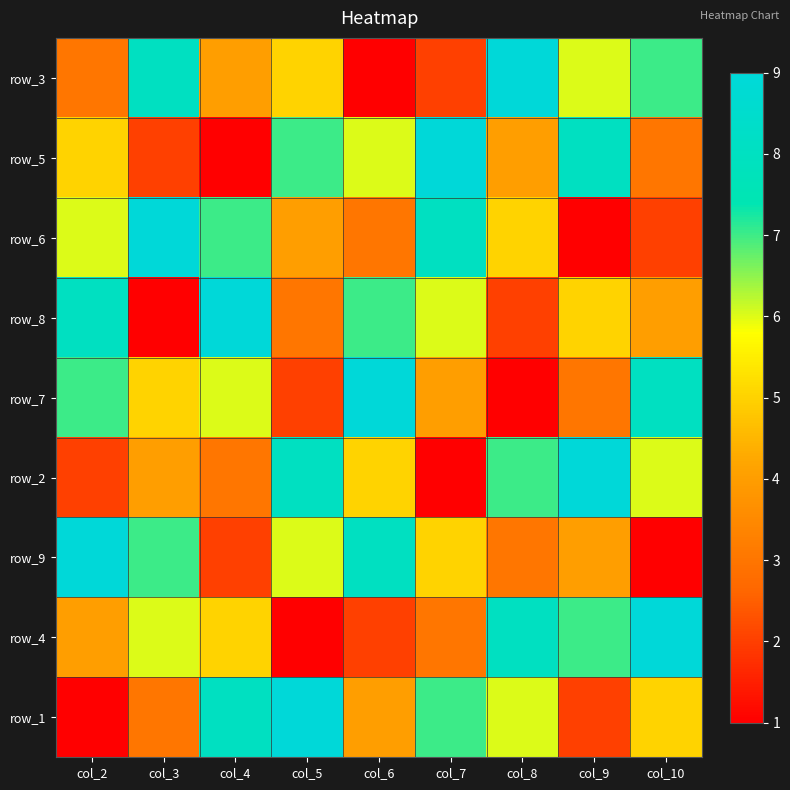

What is the difference between the maximum and minimum values in the row_1 series?

8